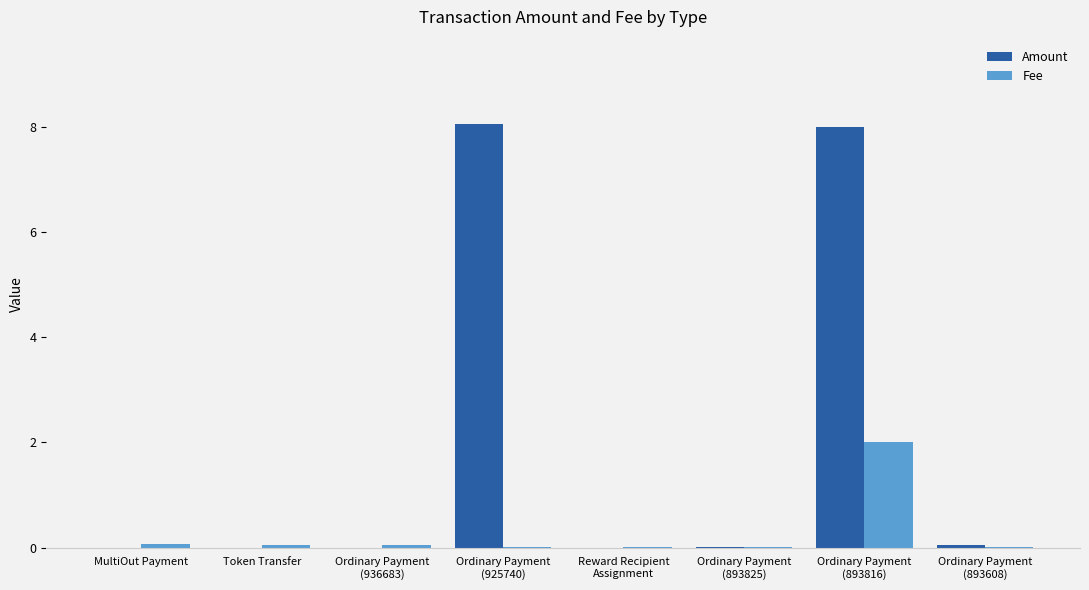

The value of Amount at Token Transfer is 0.0. True or false?

True